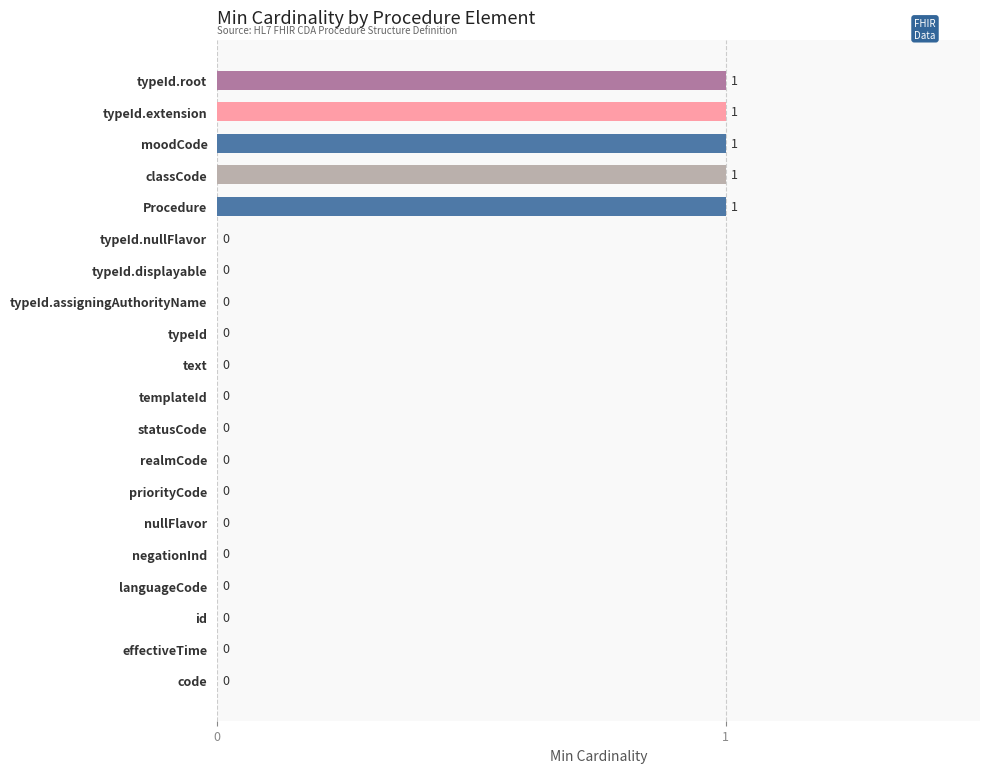

What is the sum of all values?

5